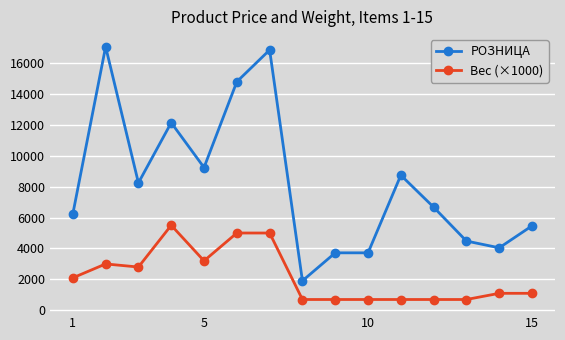

Reading left to right, list all the values displayed in this chart.

РОЗНИЦА: 6230	17046	8243	12136	9236	14783	16839	1909	3718	3718	8739	6670	4480	4043	5465
Вес (×1000): 2100	3000	2800	5500	3200	5000	5000	700	700	700	700	700	700	1100	1100